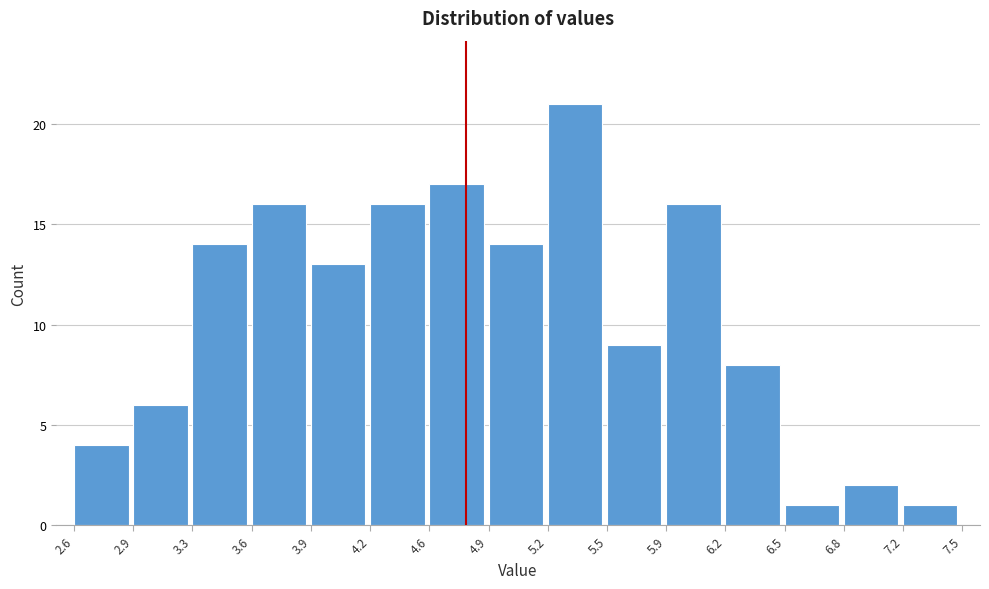

Which range on the x-axis has the tallest bar?

5.2 to 5.5